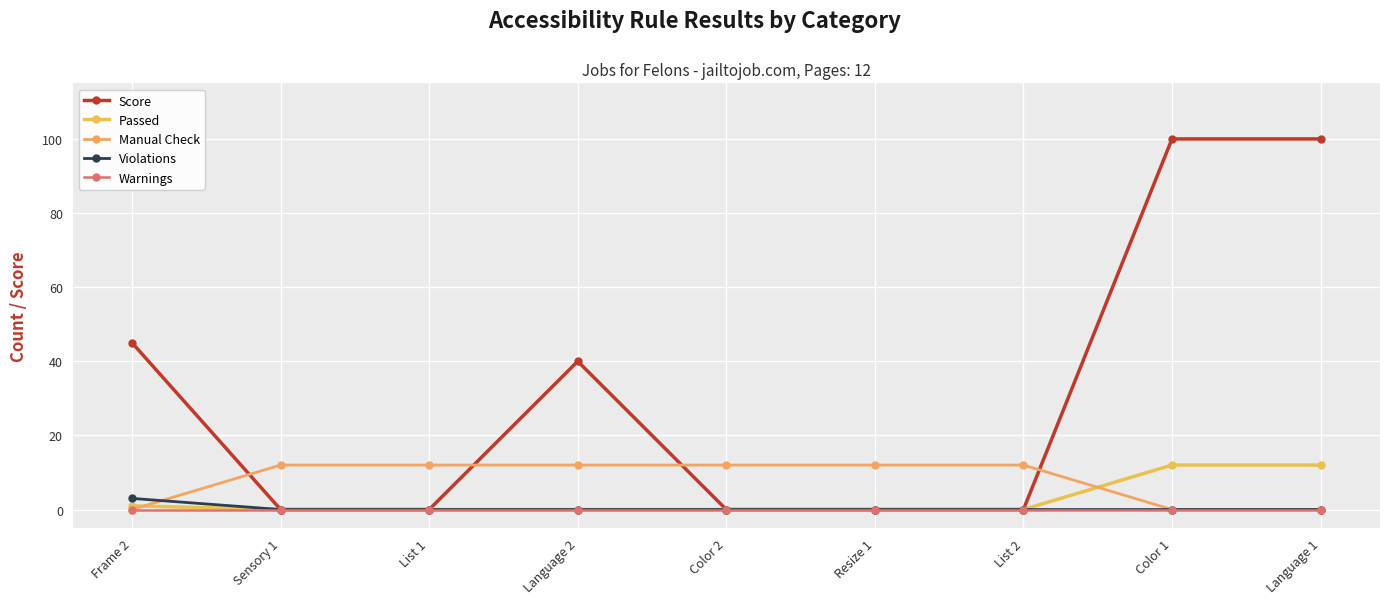

Which series has the largest total across all categories?

Score